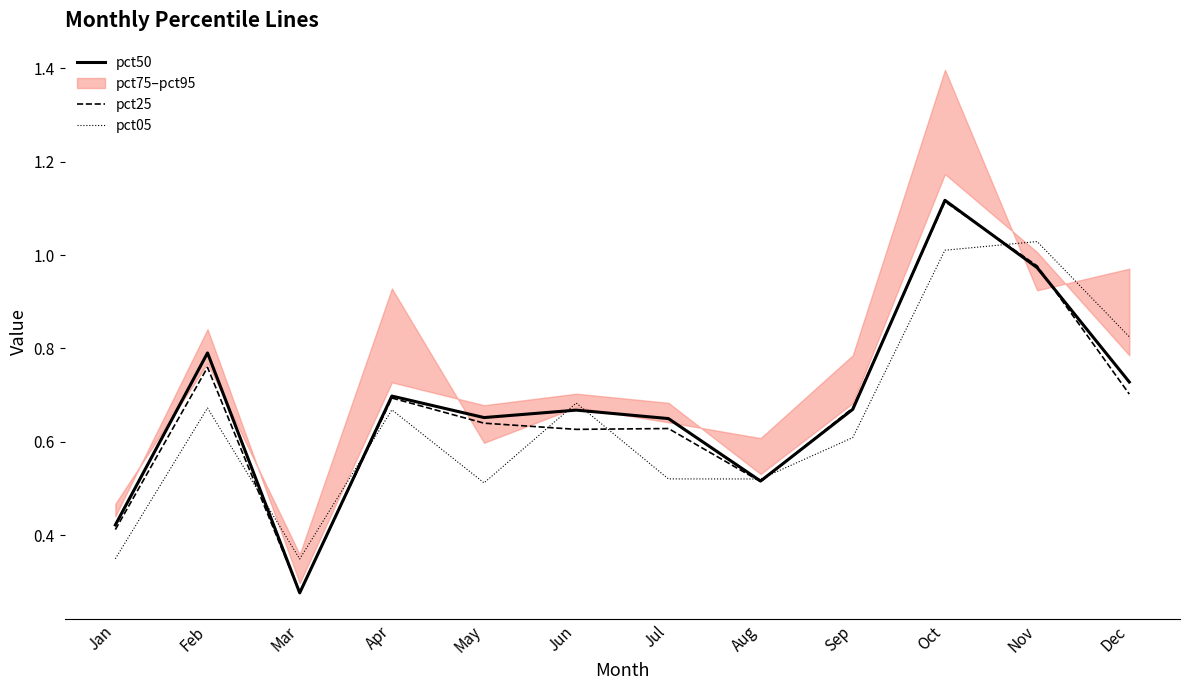

True or false: pct05 has a value of 0.2 at Feb.

False